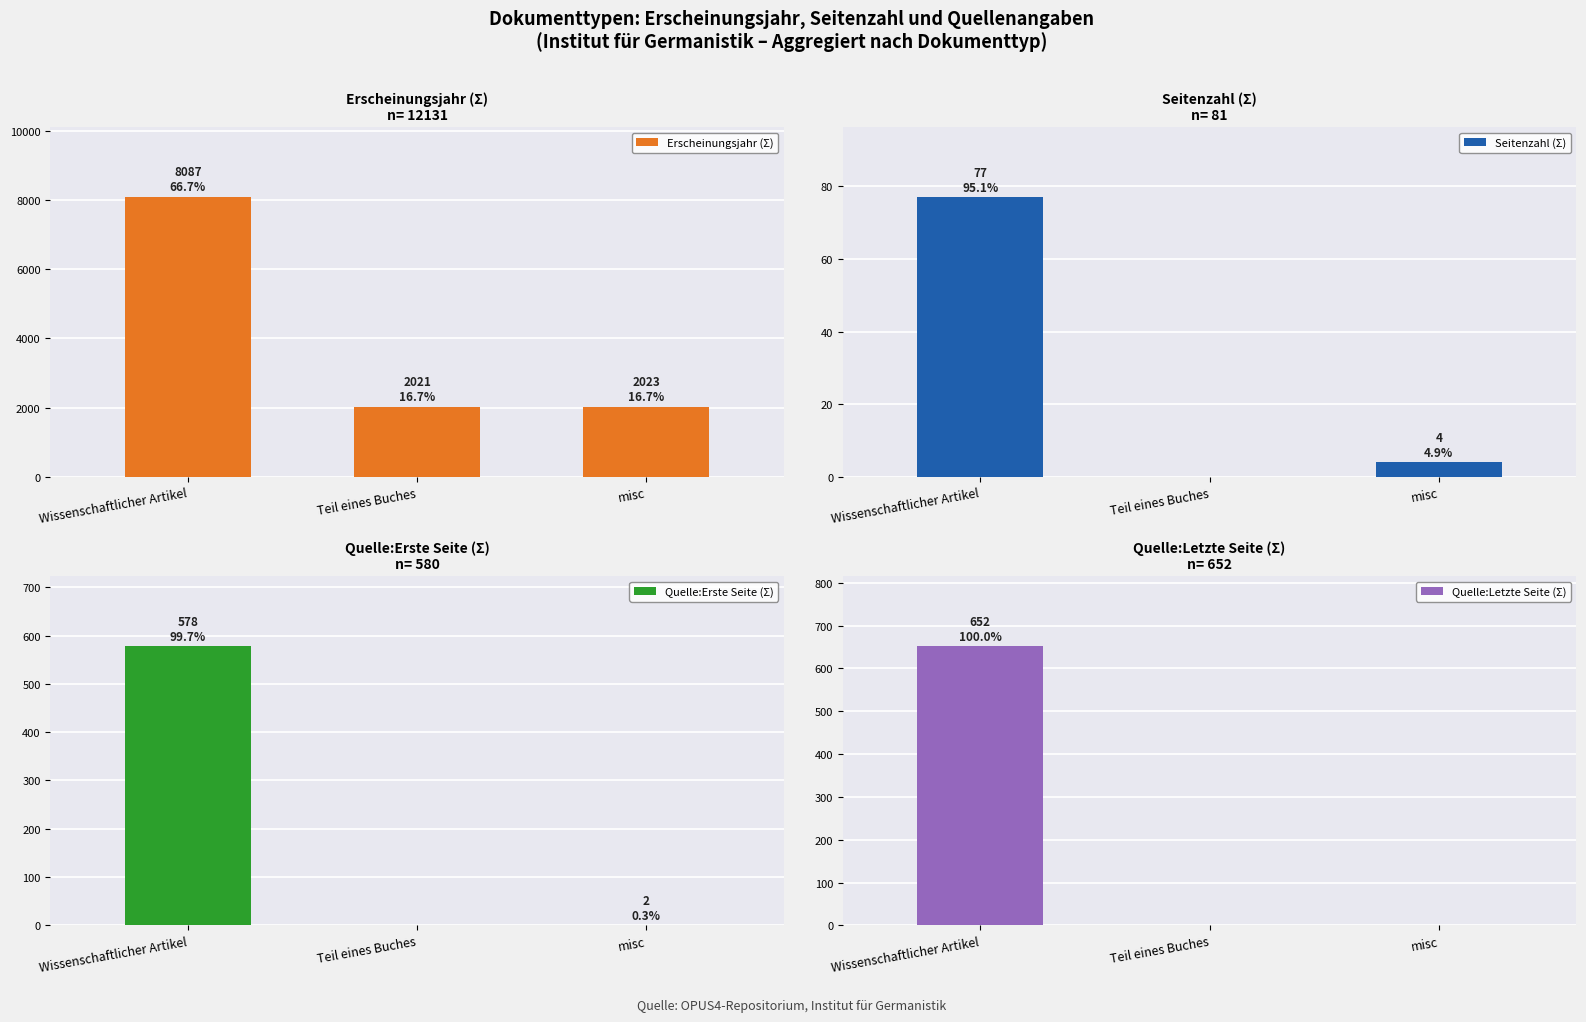

At how many categories does at least one series exceed 6776?

1